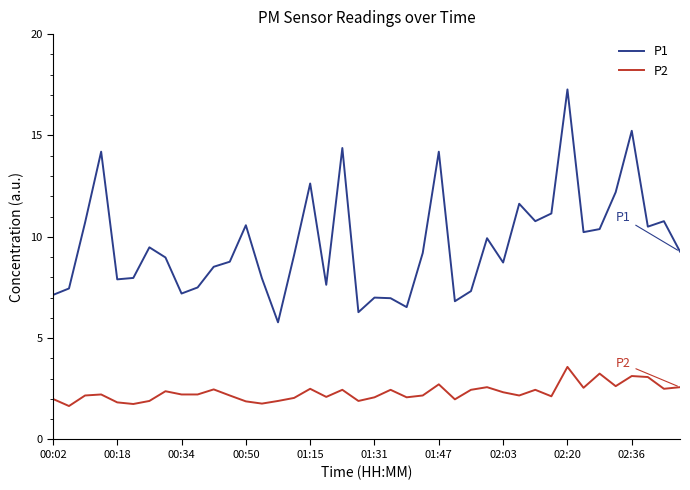

True or false: P2 and P1 cross at least once.

False